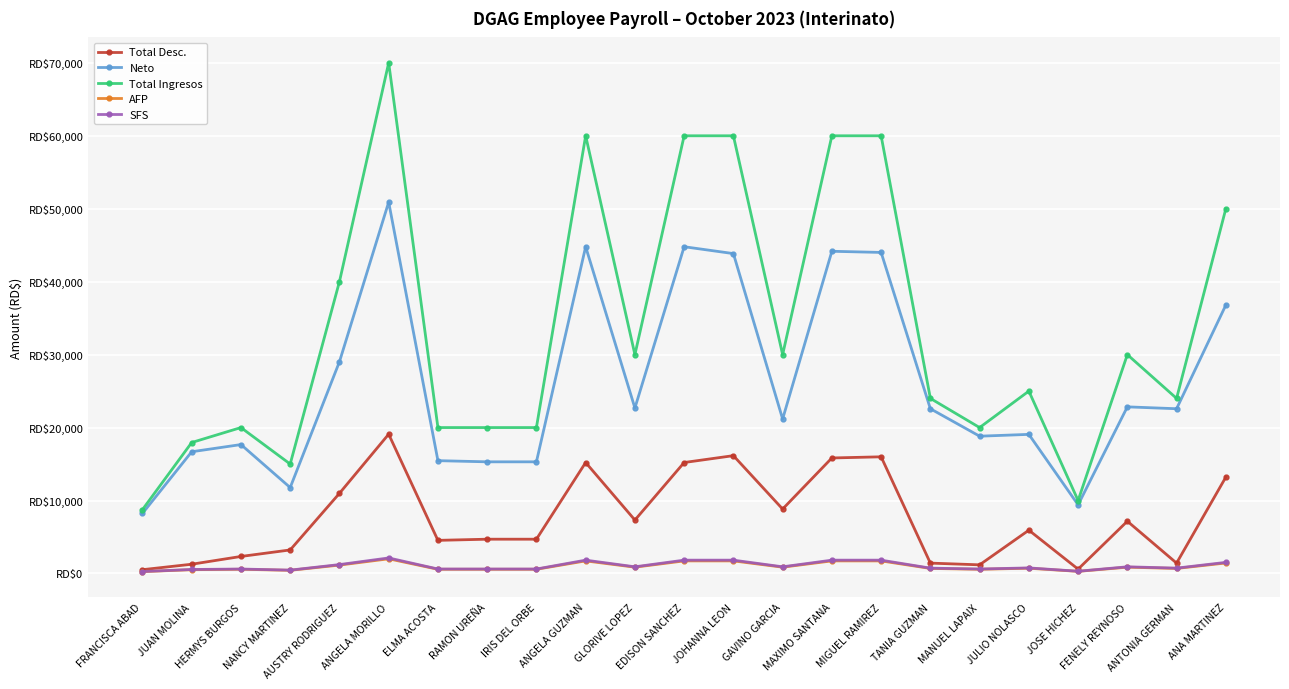

Is this an area chart (filled region under the line)?

No